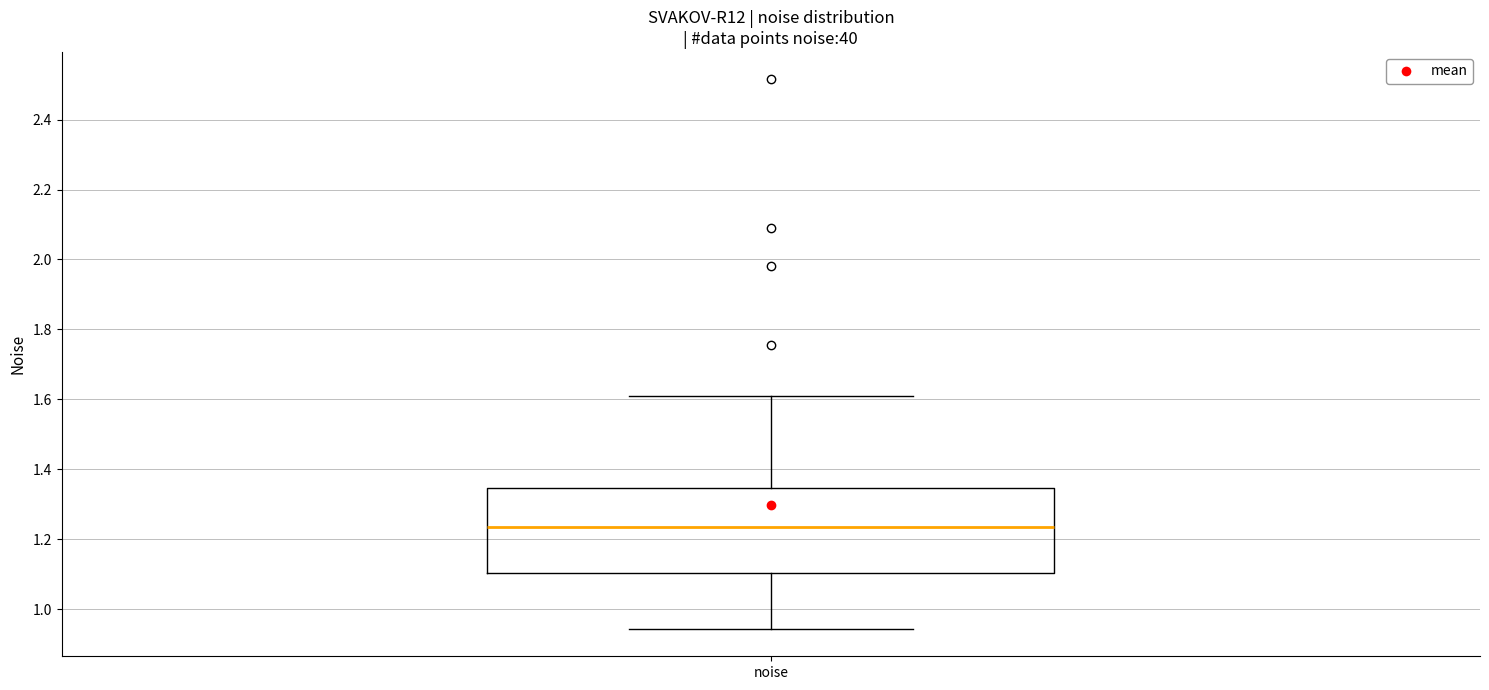

Transcribe this box plot: give where the median line is, the range the box spans, and where the two whiskers end, as read against the y-axis. The values are not printed on the chart, so give them approximately, as read against the axis.

median 1.24, box 1.10 to 1.34, whiskers 0.94 to 1.60